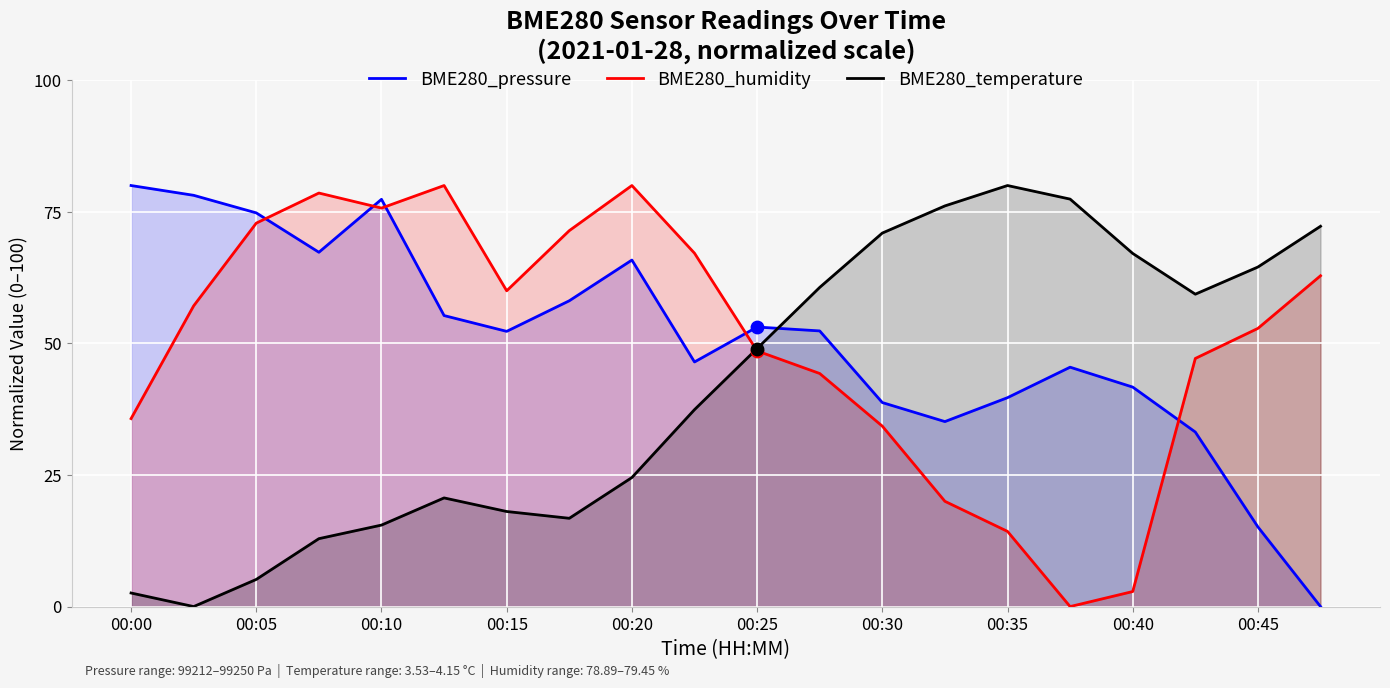

Which series contains the lowest Y value?

BME280_pressure